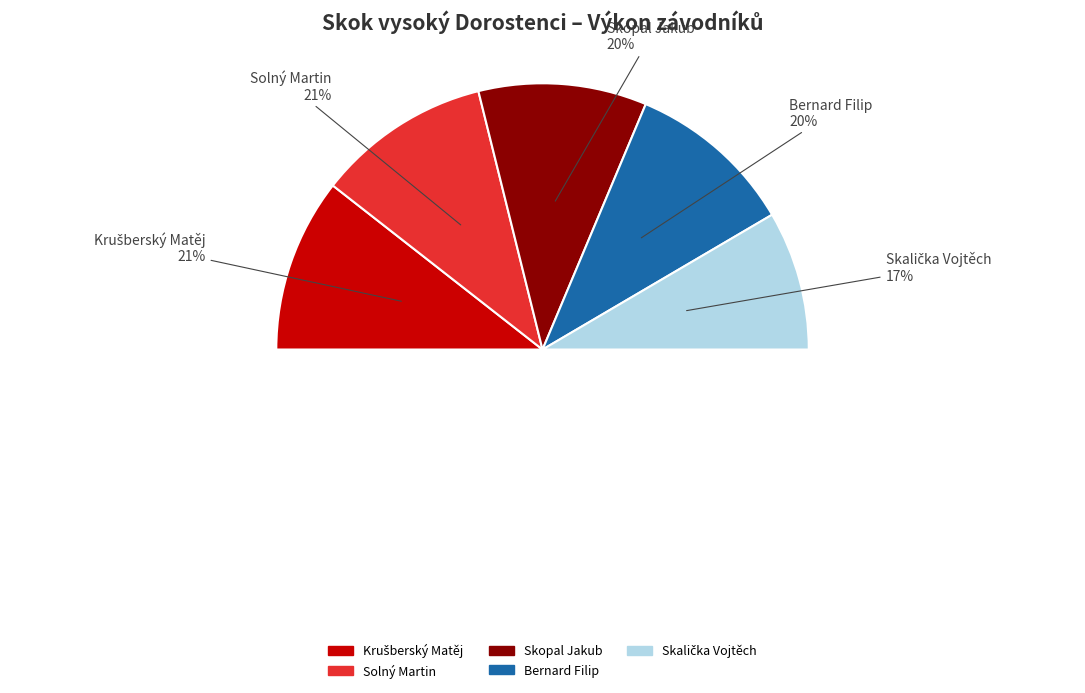

To the nearest percent, what is the combined percentage of Krušberský Matěj and Skopal Jakub?

42%